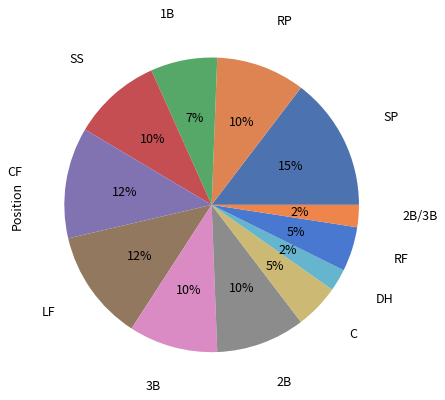

How many slices are in this pie chart?

12